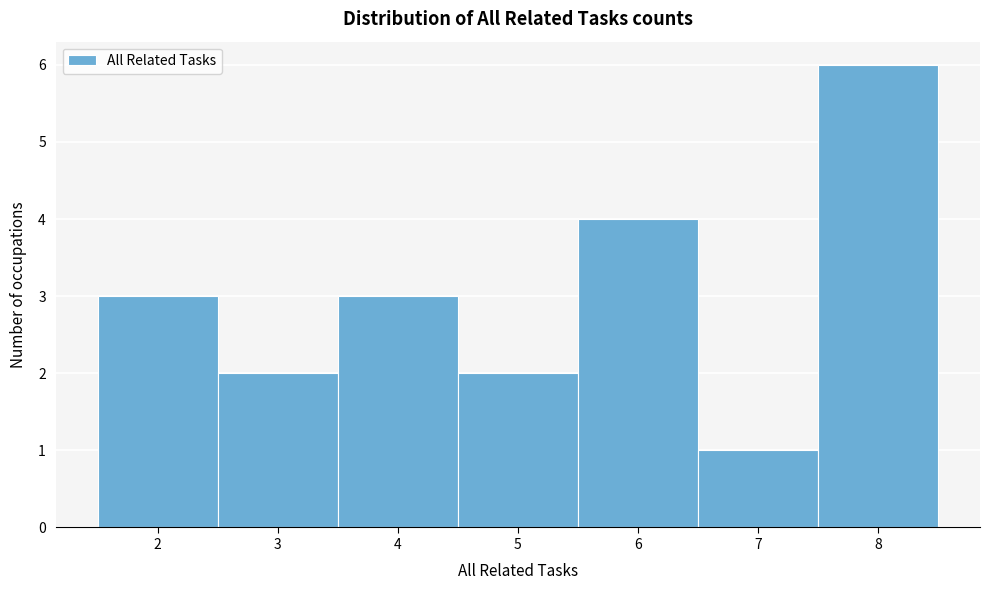

Over which range of the x-axis is the bar tallest?

7.5 to 8.5